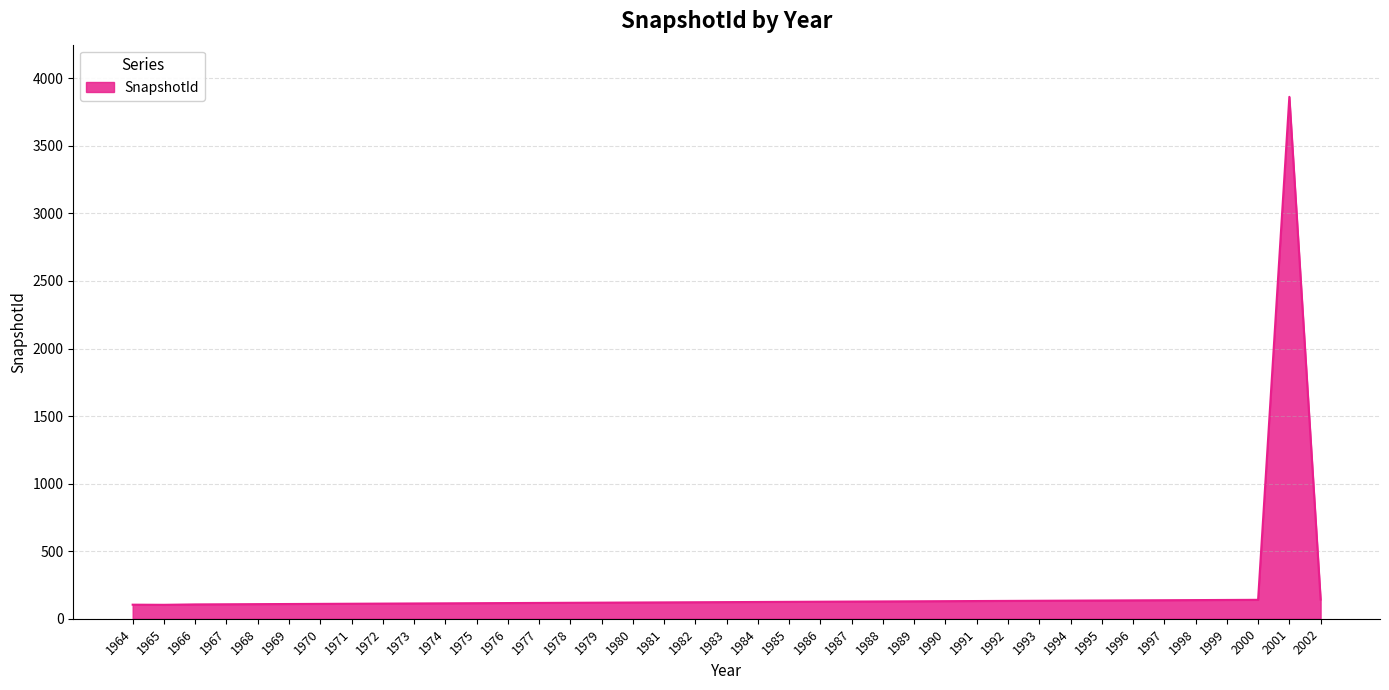

Which has a higher value, 2001 or 1978?

2001